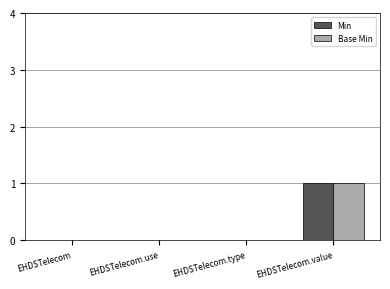

At which category is the sum across all series the highest?

EHDSTelecom.value